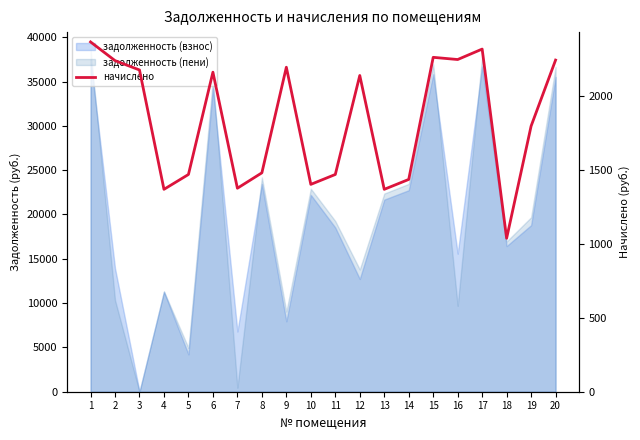

What is the change in value from 1 to 15?

-104.2